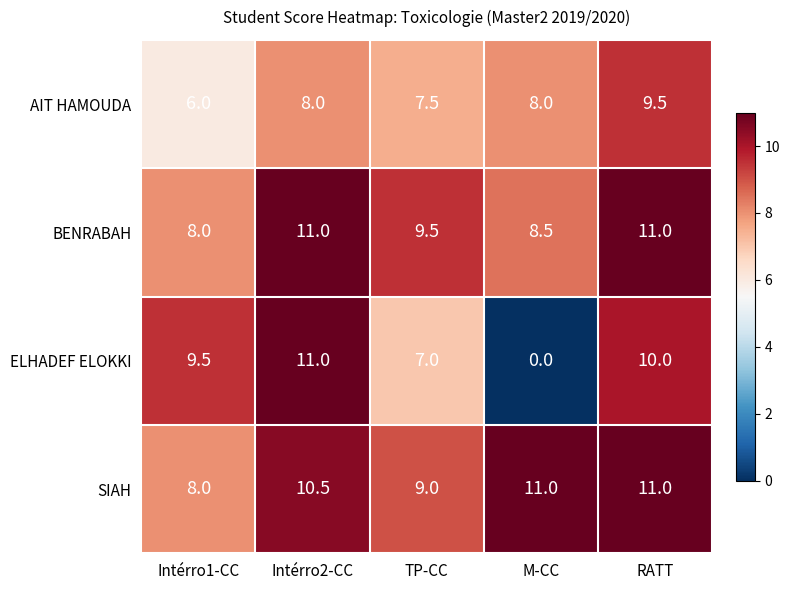

At which category is the sum across all series the highest?

RATT